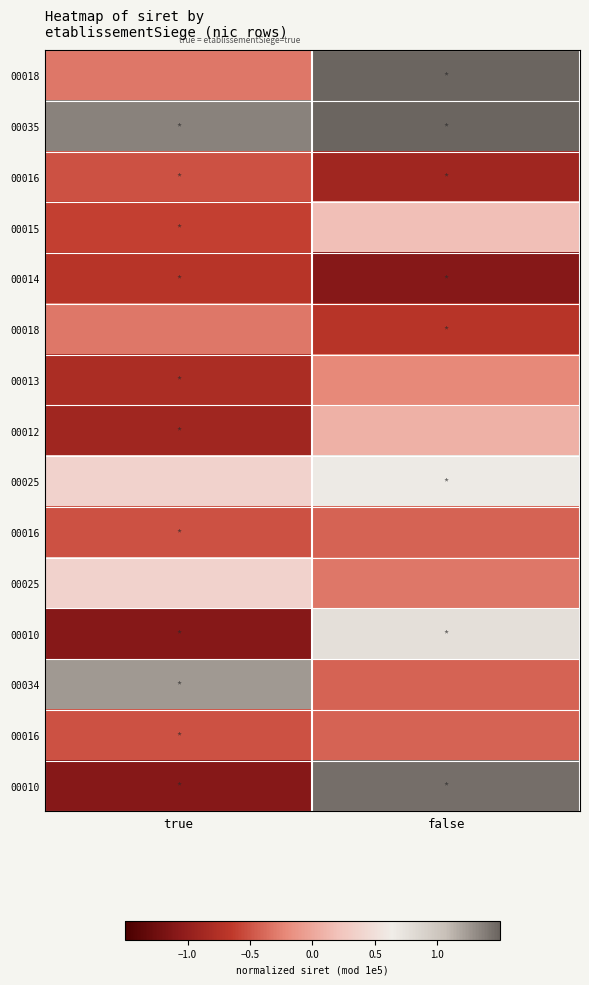

At how many categories does at least one series exceed 0?

2